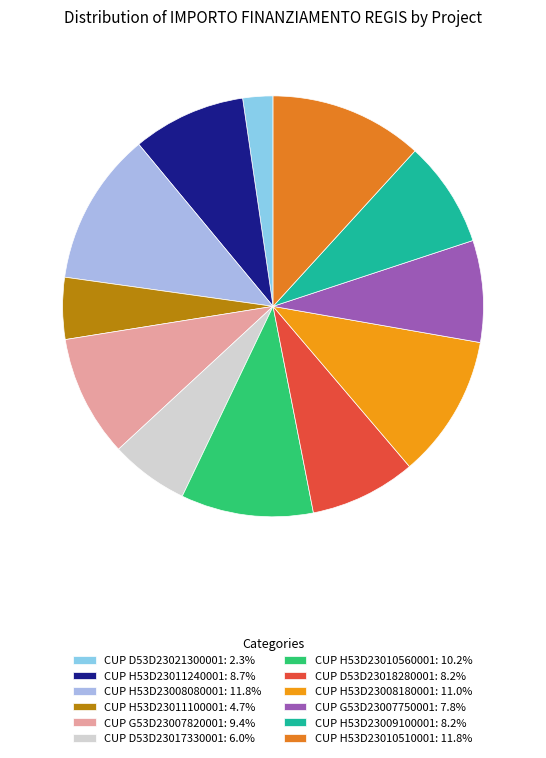

How many slices are in this pie chart?

12